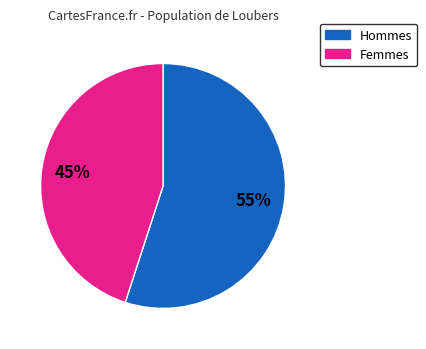

Is there a majority slice in this chart?

Yes